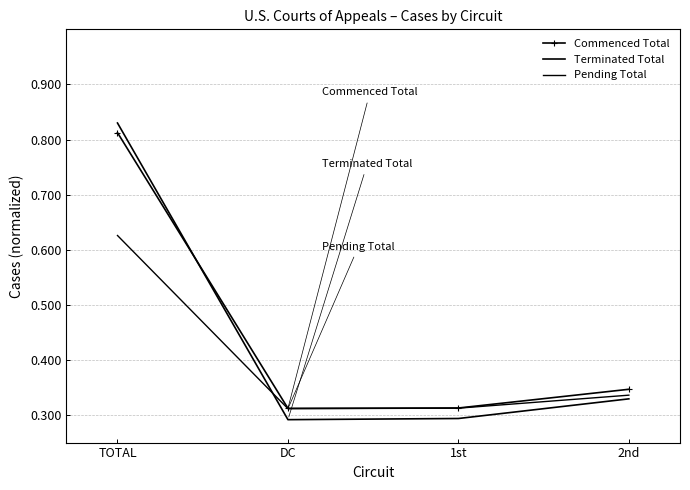

True or false: Terminated Total and Pending Total intersect in this chart.

True